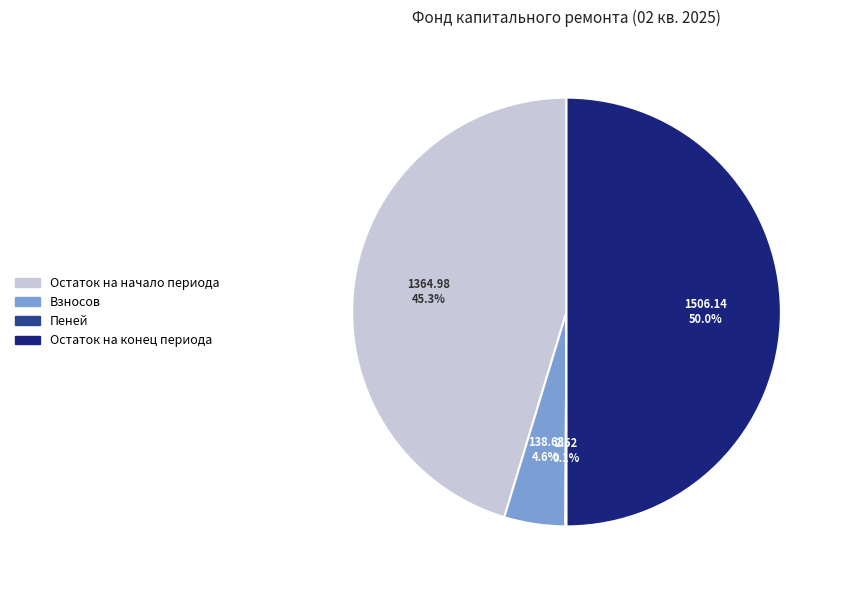

Which category has the biggest portion of the pie?

Остаток на конец периода